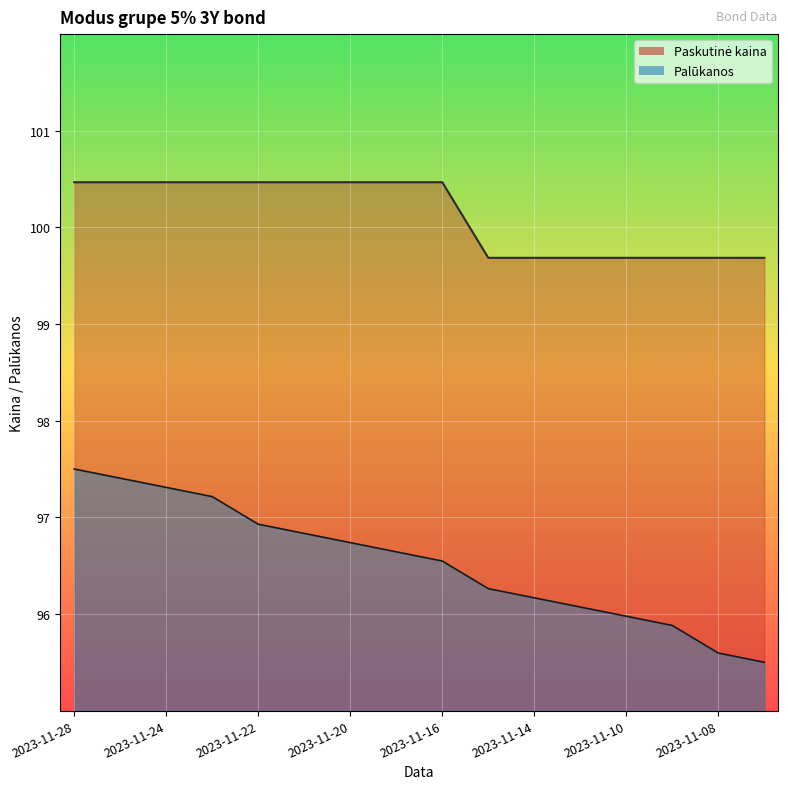

Which series has the widest spread of values?

Palūkanos